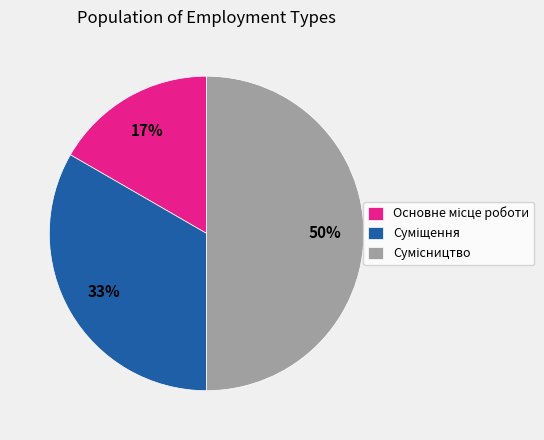

To the nearest percent, what is the average slice percentage?

33%